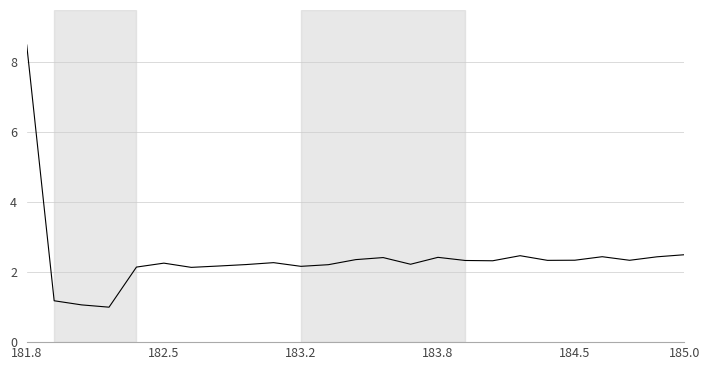

What is the difference between the maximum and minimum values?

7.5